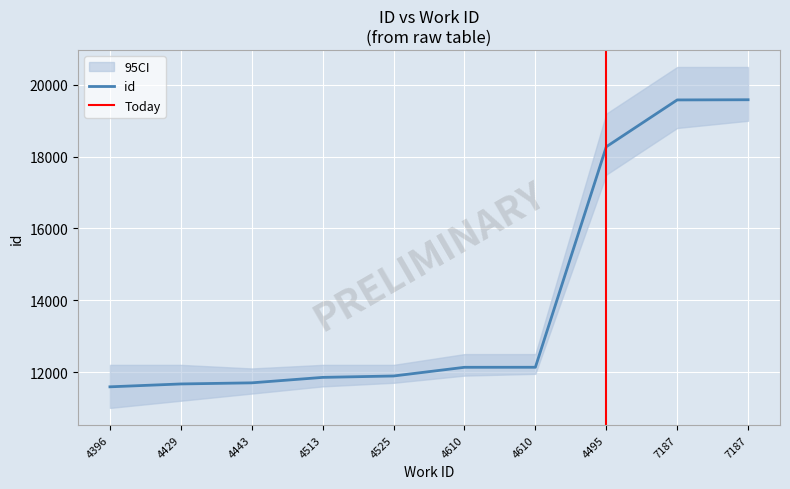

True or false: there are more than 1 points higher than both neighbors.

False